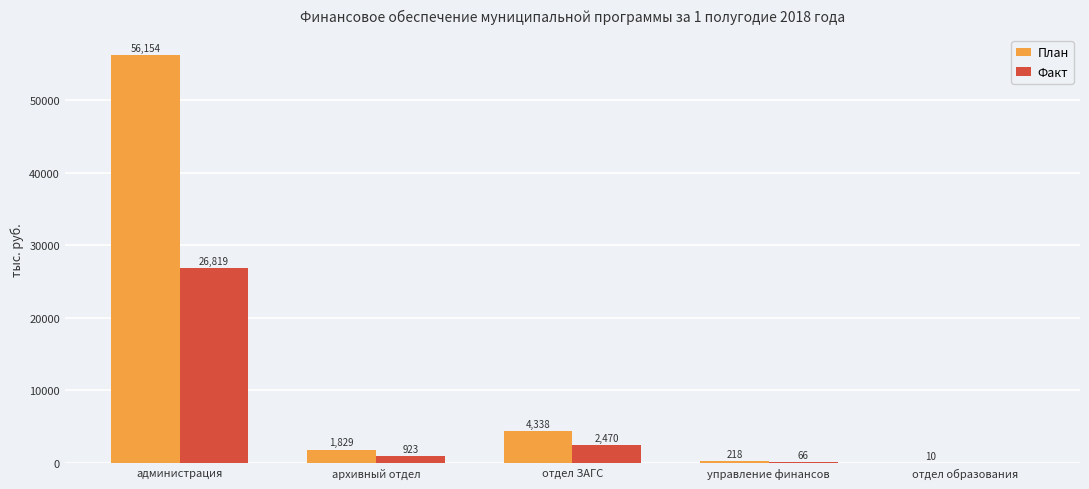

Where is План nearest to the value 28081?

отдел ЗАГС